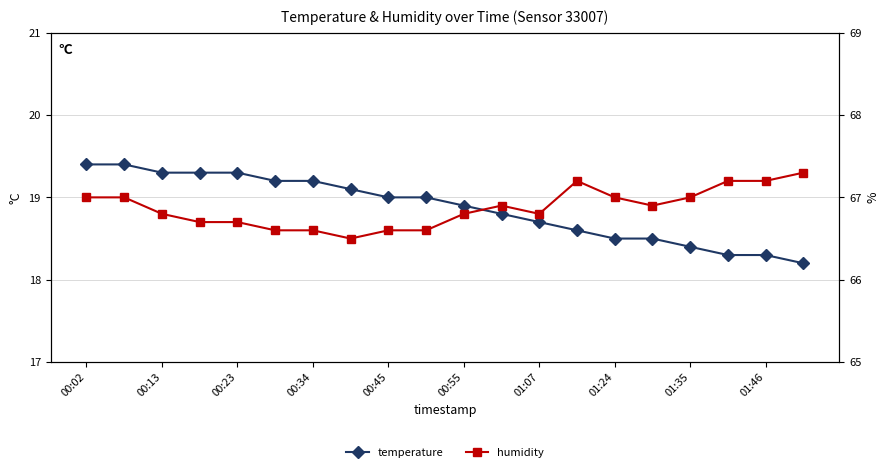

Which series has the largest range (max minus min)?

temperature